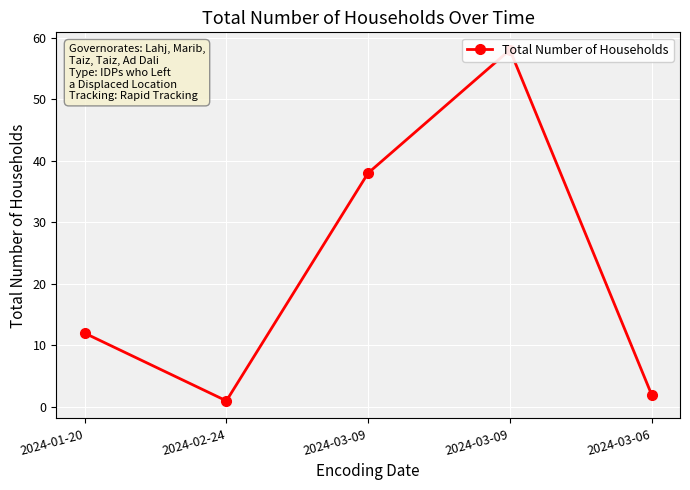

Which has a higher value, 2024-03-09 or 2024-03-06?

2024-03-09